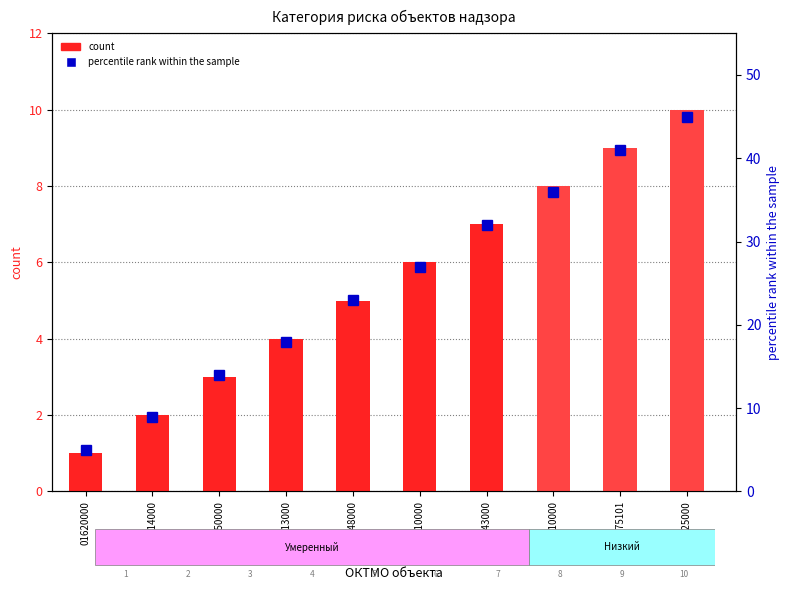

At 01614000, list the series in order from largest to smallest.

percentile rank within the sample, count